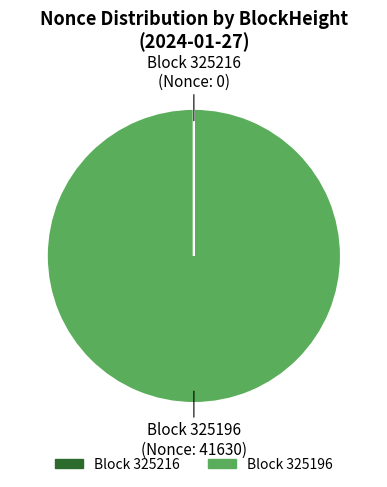

Is there a majority slice in this chart?

Yes